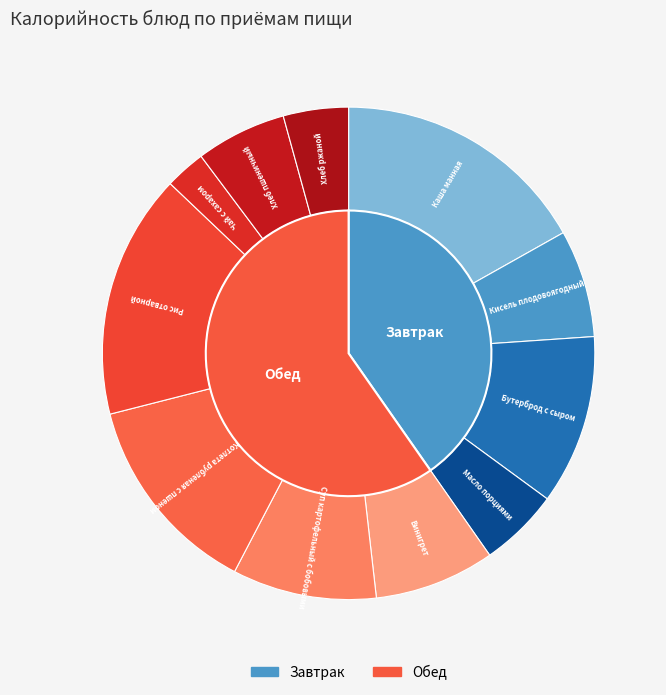

Approximately how many times larger is the value at Чай с сахаром compared to Котлета рубленая с пшеном?

0.2